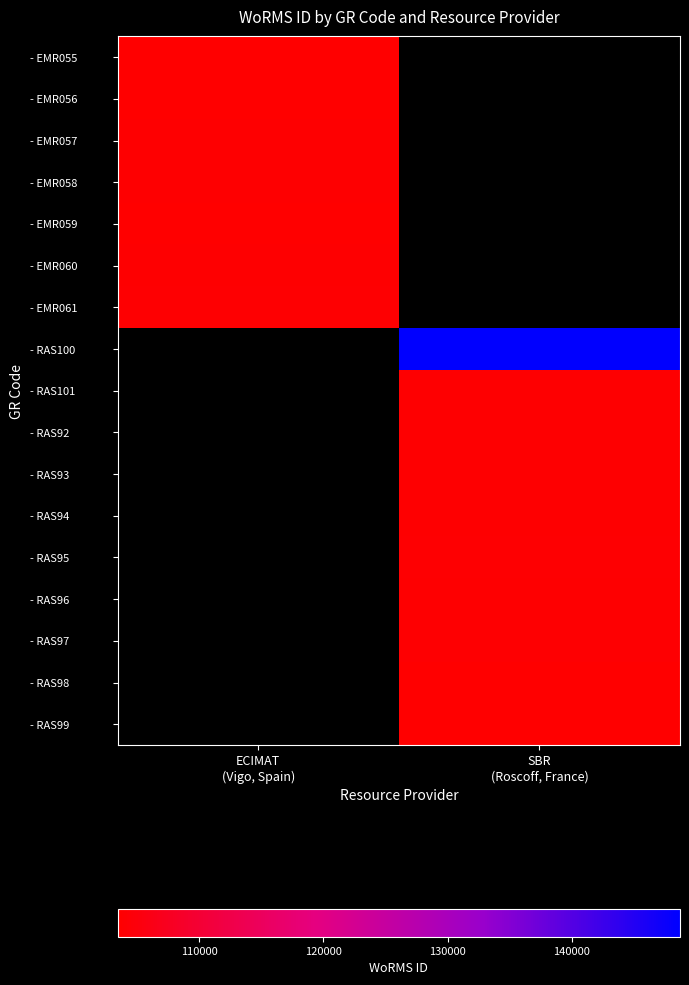

Rank the categories by - RAS100 value from lowest to highest.

ECIMAT (Vigo, Spain), SBR (Roscoff, France)